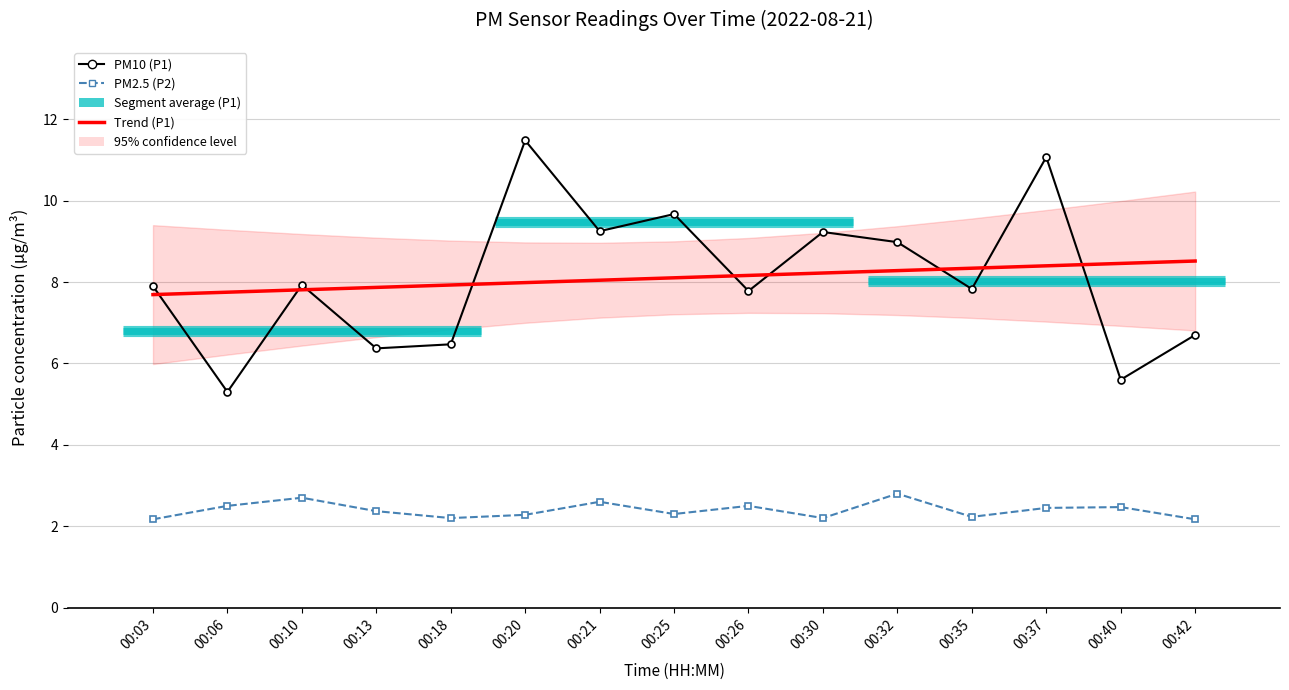

True or false: PM10 (P1) and PM2.5 (P2) cross at least once.

False